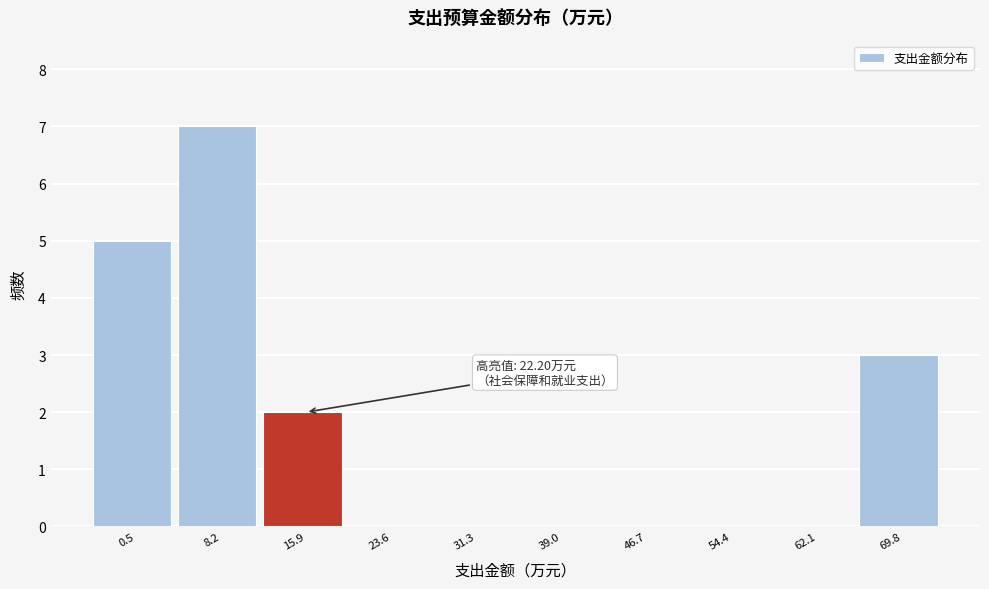

Reading left to right, list all the values displayed in this chart.

0.5=5	8.2=7	15.9=2	23.6=0	31.3=0	39.0=0	46.7=0	54.4=0	62.1=0	69.8=3